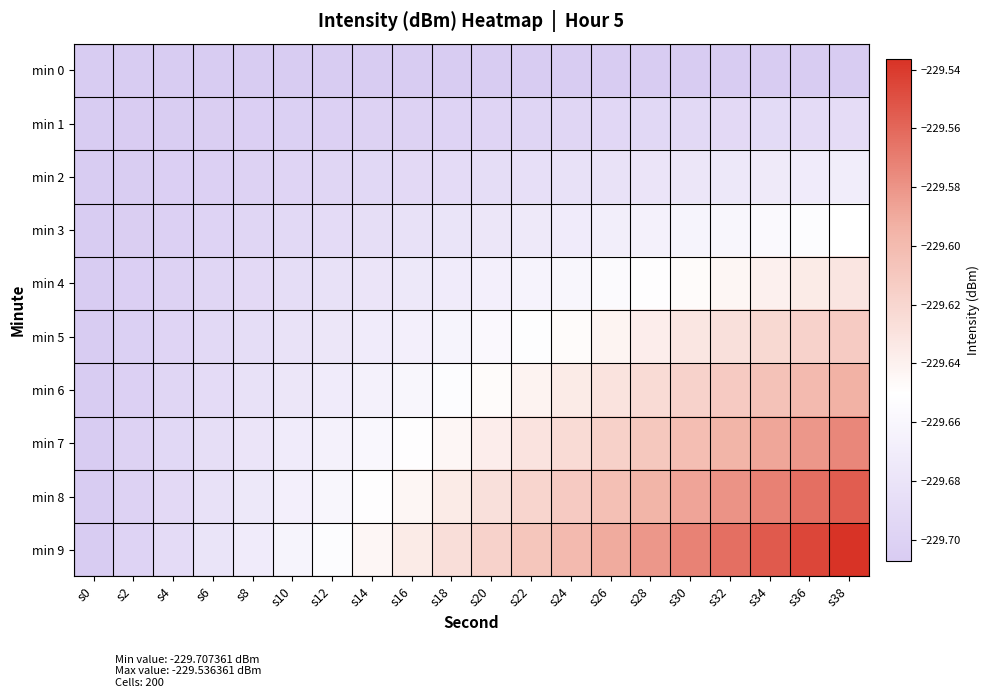

Which series has the largest total across all categories?

min 9